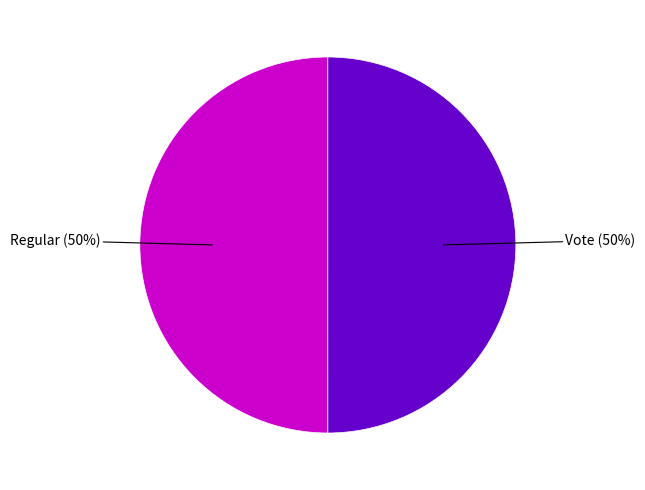

Count the number of slices in the pie.

2